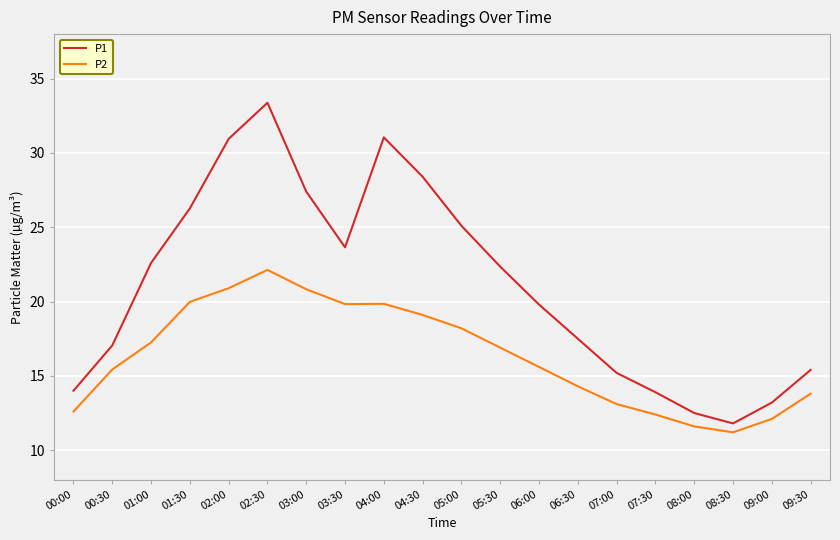

What is the average value of the P1 series?

21.1